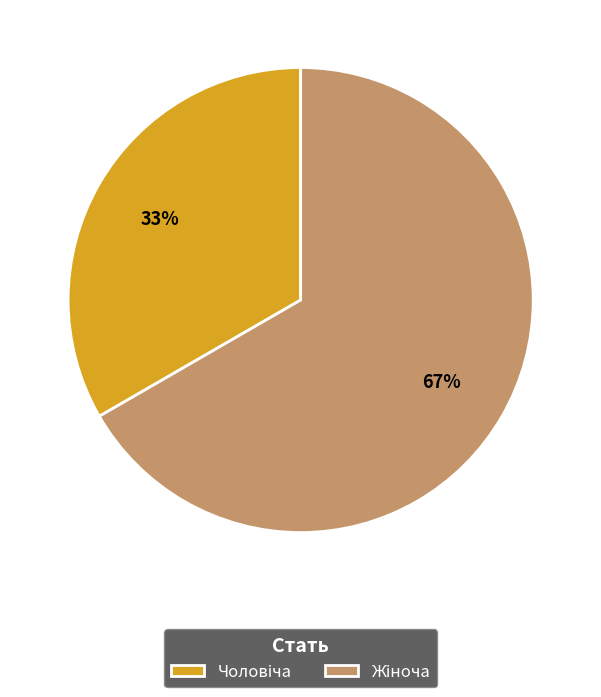

Is there any slice that represents more than half of the pie?

Yes